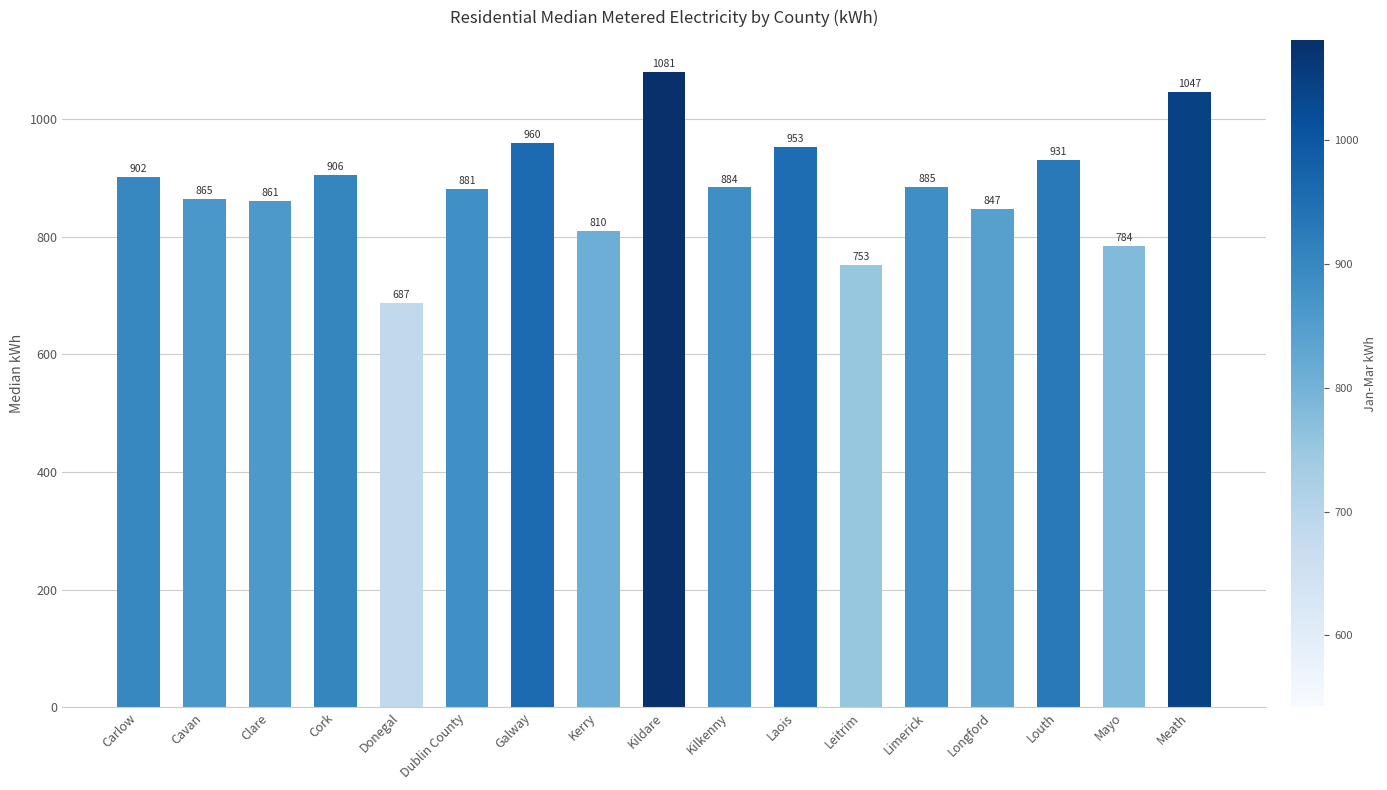

What is the ratio of the value at Cavan to the value at Leitrim?

1.1